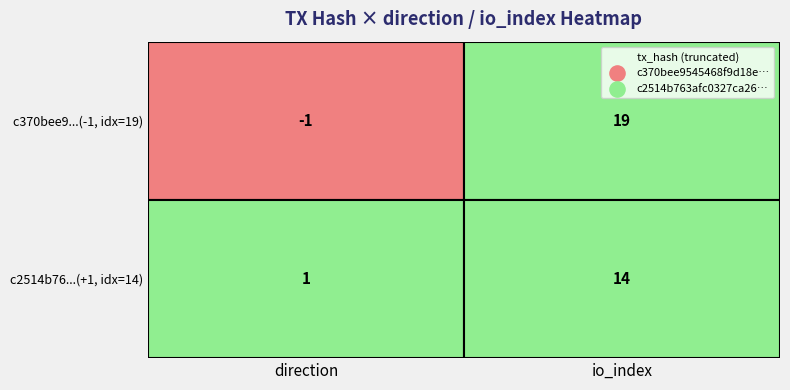

List the series in order of their peak value, lowest first.

c2514b763afc0327ca266e0c5158a2fc467c86e, c370bee9545468f9d18e920f84896c95139db84